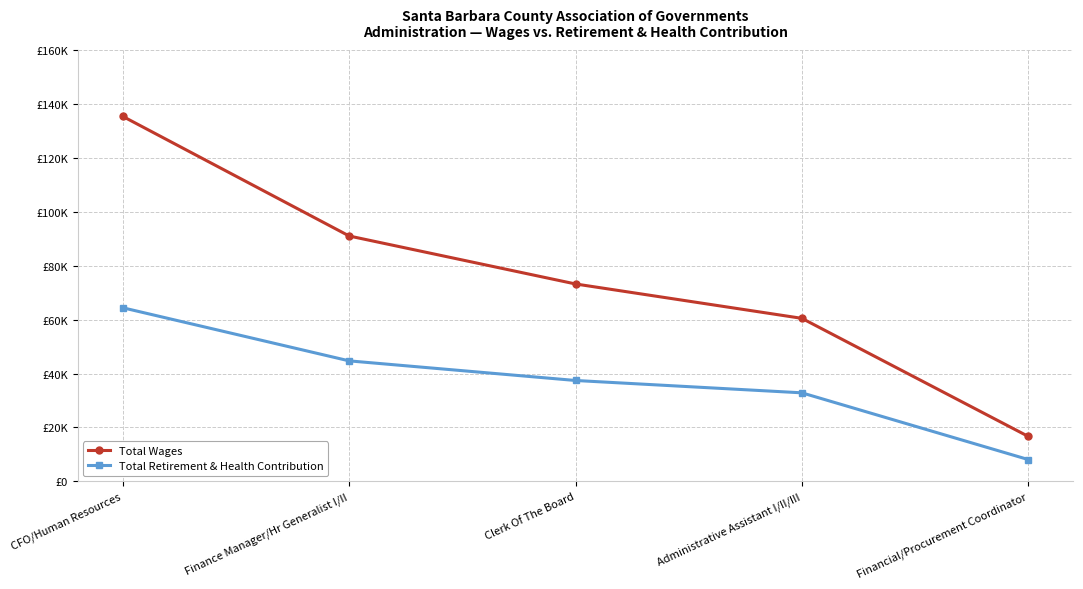

Which series changed the most between Finance Manager/Hr Generalist I/II and Administrative Assistant I/II/III?

Total Wages